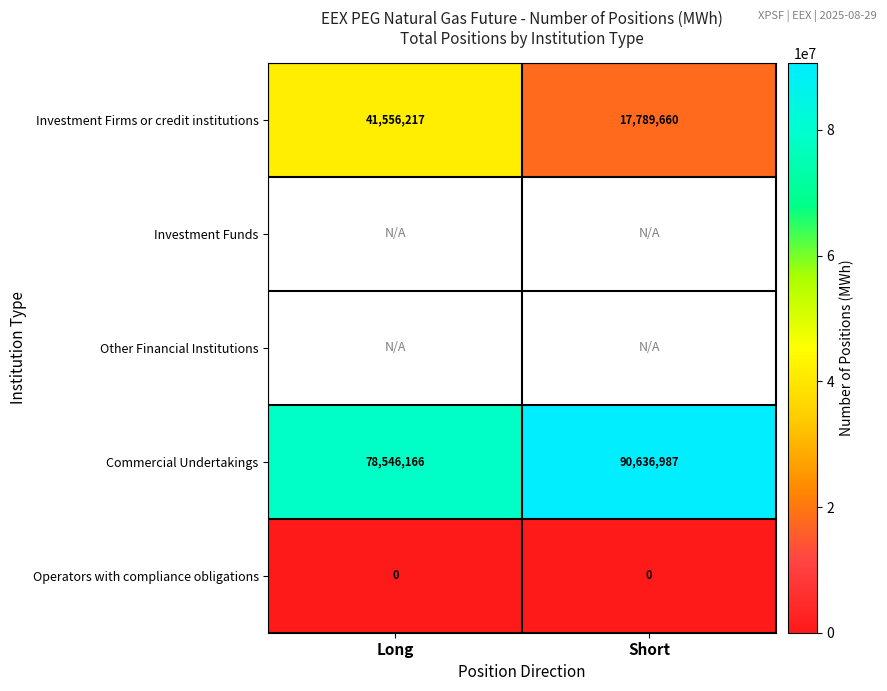

Count the number of data series in this chart.

5